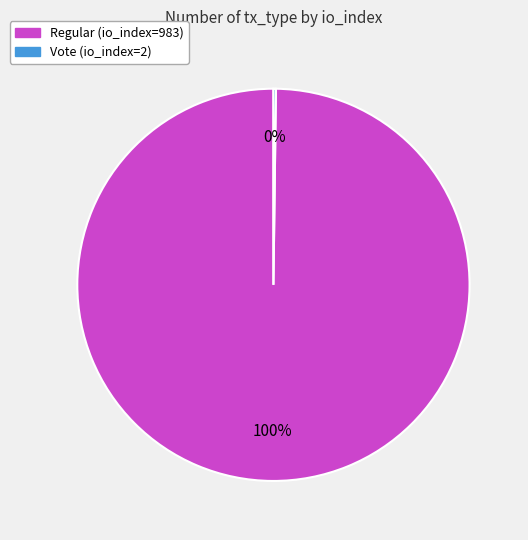

To the nearest percent, what is the average slice percentage?

50%